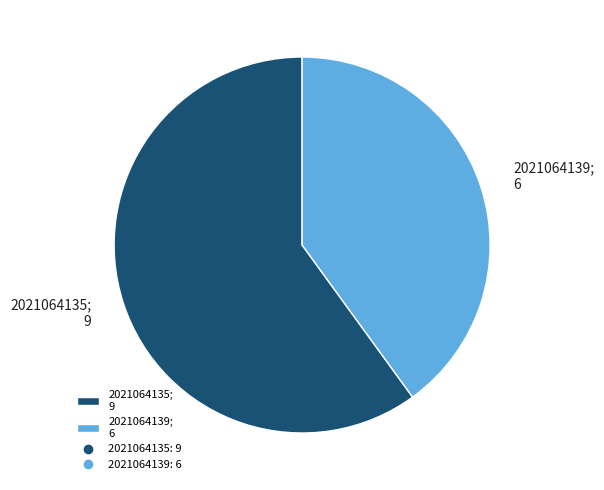

Which category has the smallest portion of the pie?

2021064139